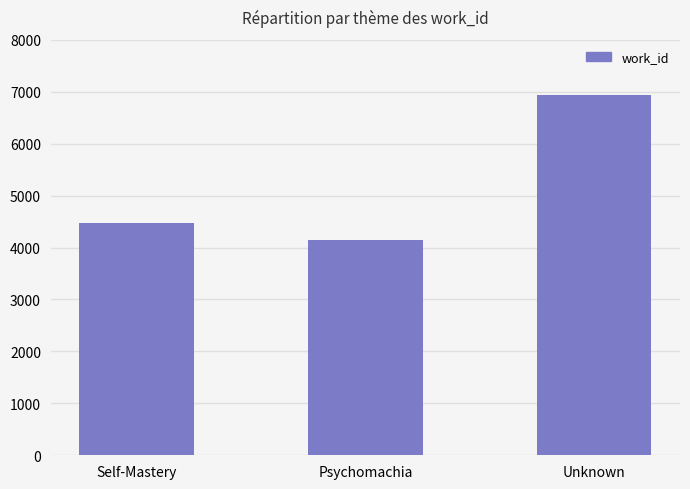

Reading left to right, transcribe all the data shown in this chart.

Self-Mastery=4475	Psychomachia=4136	Unknown=6939